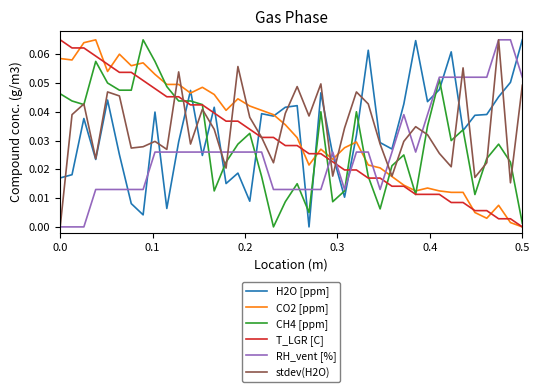

At how many categories does at least one series exceed 0?

40